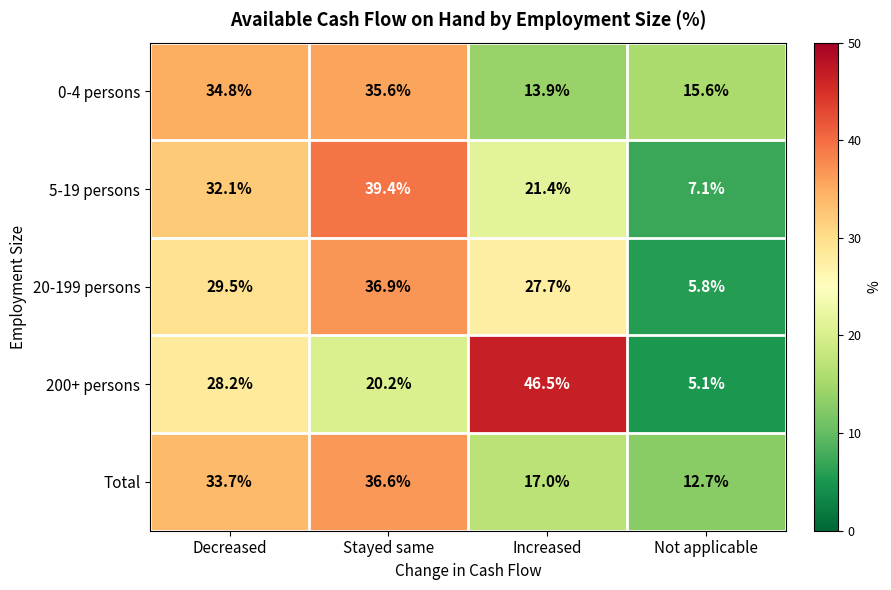

Which category has the highest value across all series?

Increased